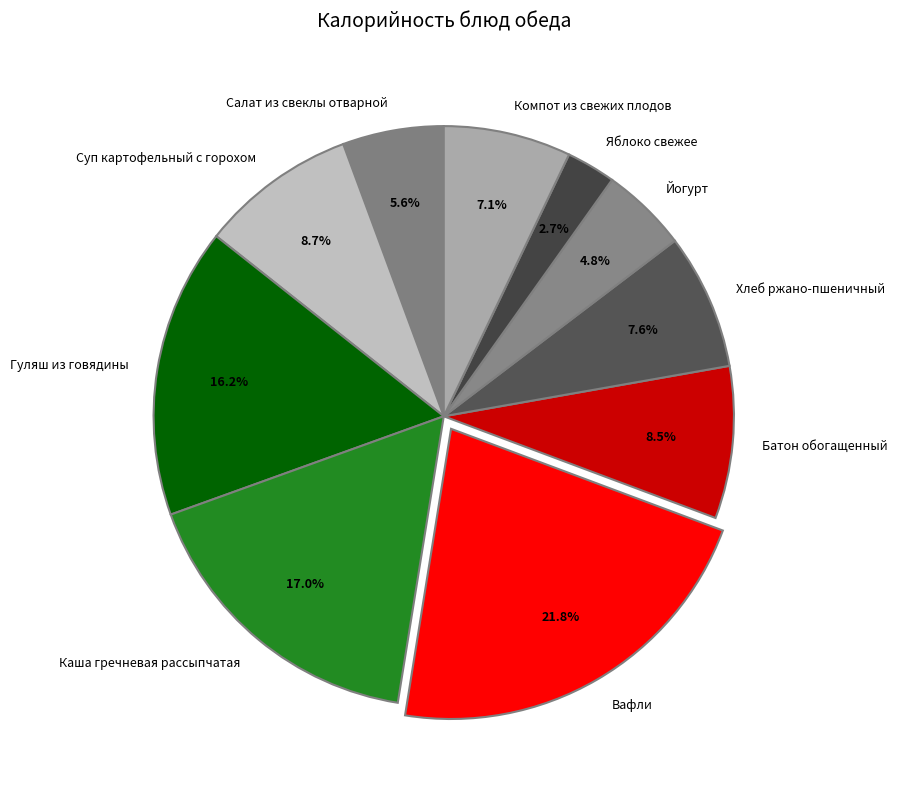

Is it true that Каша гречневая рассыпчатая is 17% of the pie?

True